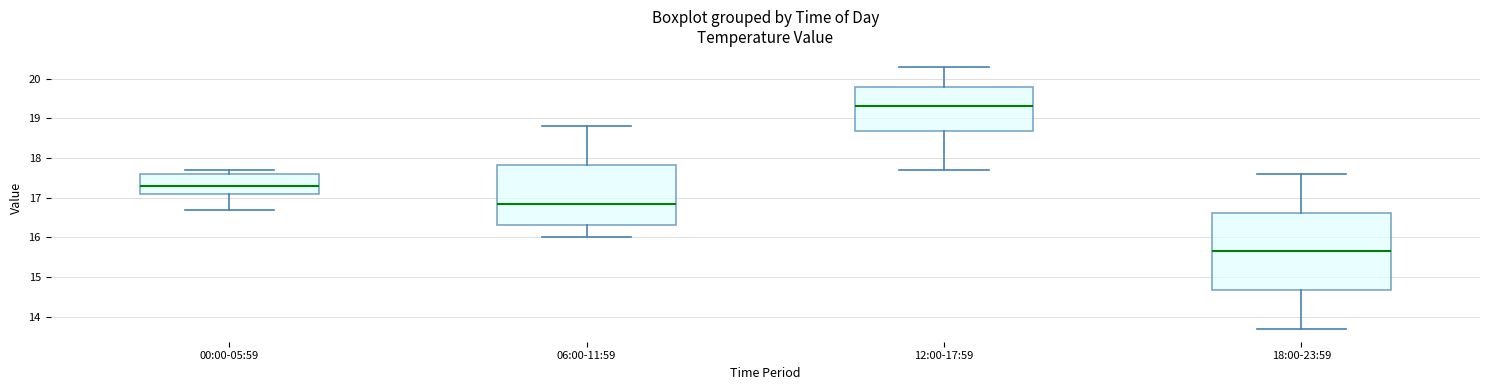

Which box has the lowest median line?

18:00-23:59